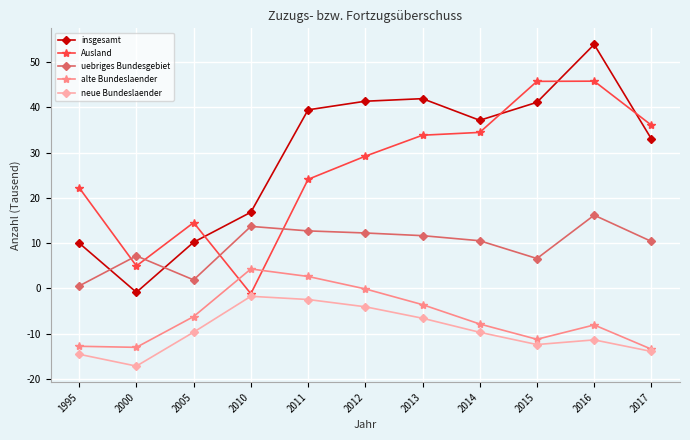

Does the chart have visible grid lines?

Yes